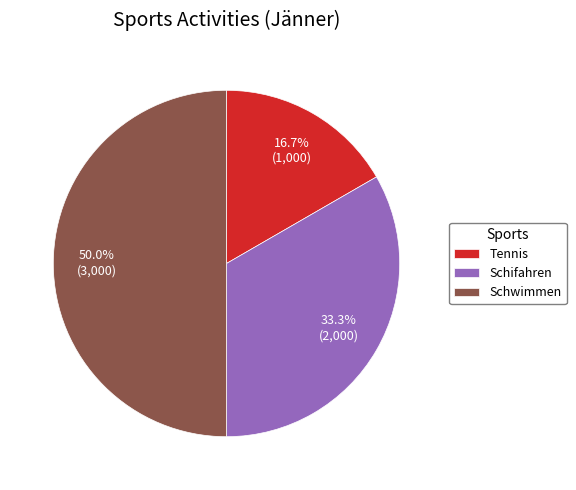

Approximately how many times larger is the value at Schwimmen compared to Tennis?

3.0